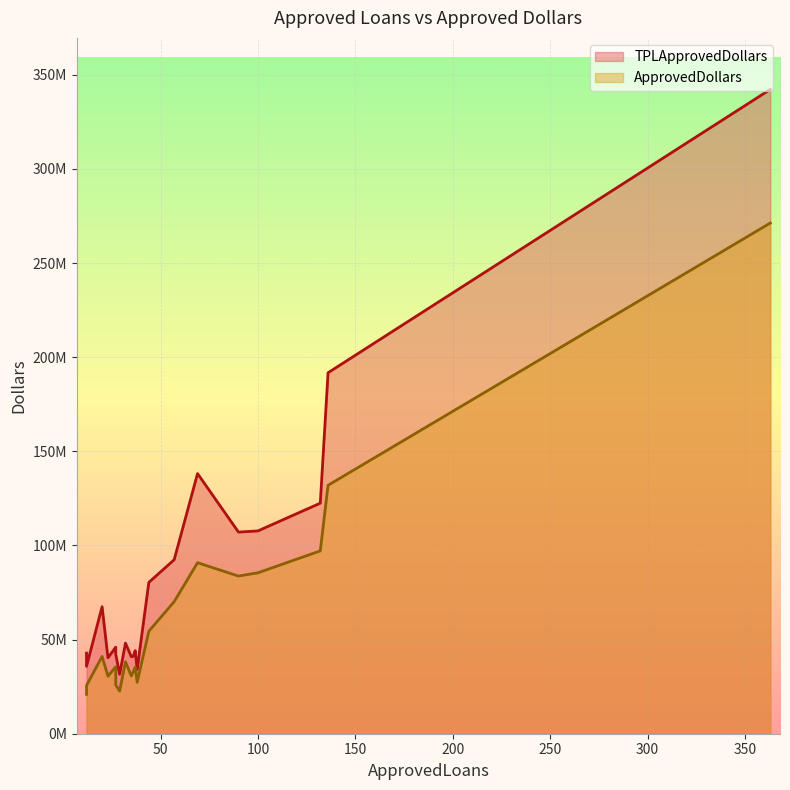

Is the value of TPLApprovedDollars at 38 greater than the value of ApprovedDollars at 57?

No